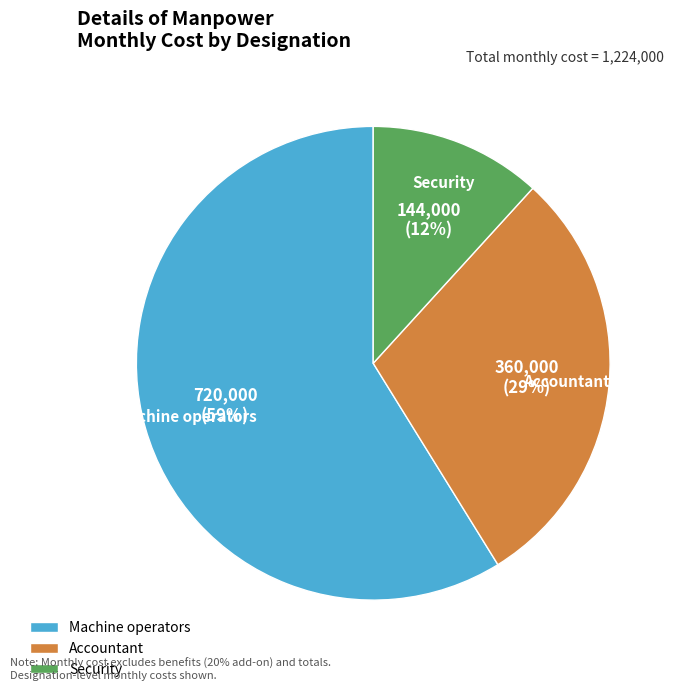

What is the majority slice?

Machine operators